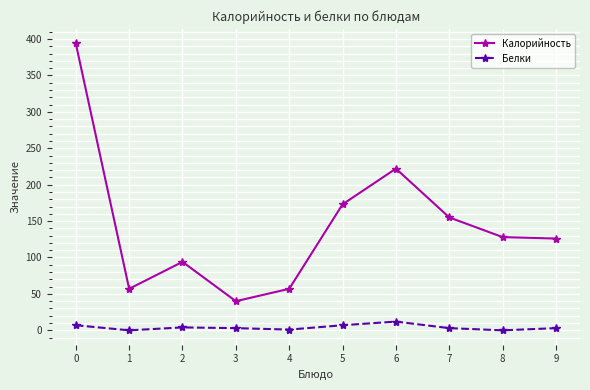

Is the value of Белки at 4 greater than the value of Калорийность at 4?

No